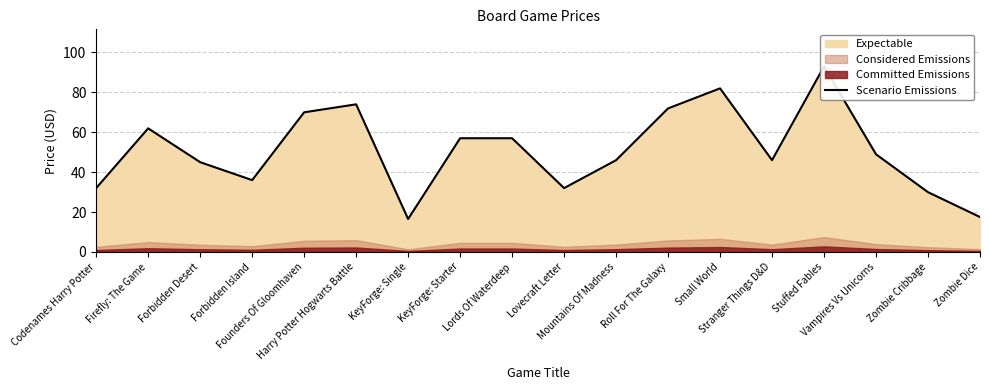

What is the smallest value displayed?

16.5